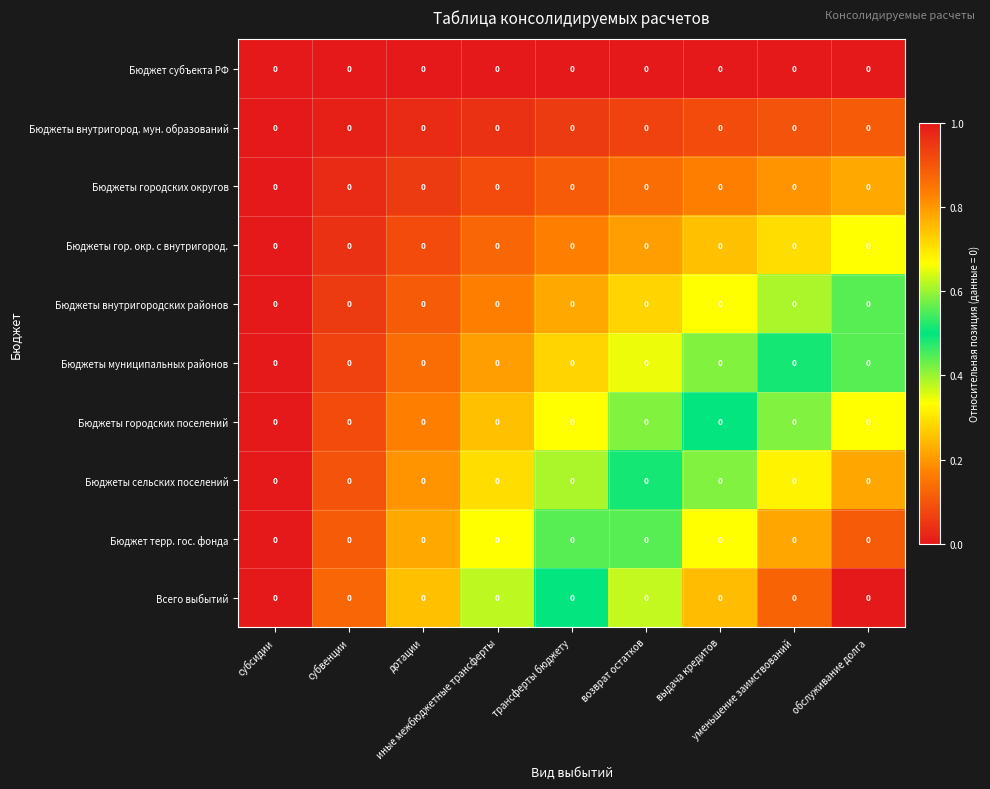

At субсидии, list the series in order from smallest to largest.

Бюджет субъекта РФ, Бюджеты внутригород. мун. образований, Бюджеты городских округов, Бюджеты гор. окр. с внутригород., Бюджеты внутригородских районов, Бюджеты муниципальных районов, Бюджеты городских поселений, Бюджеты сельских поселений, Бюджет терр. гос. фонда, Всего выбытий